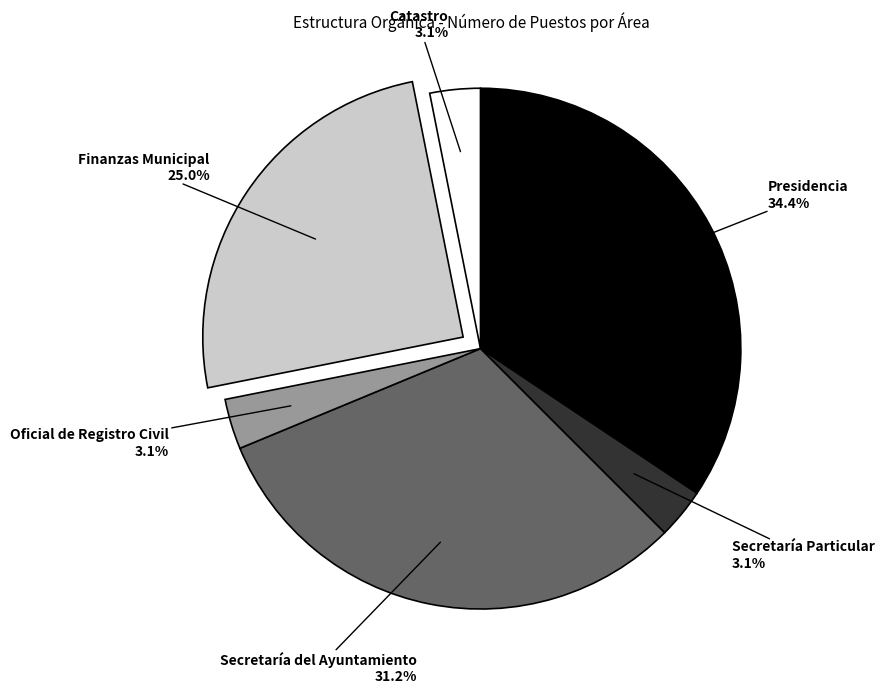

Is it true that Finanzas Municipal is 10% of the pie?

False